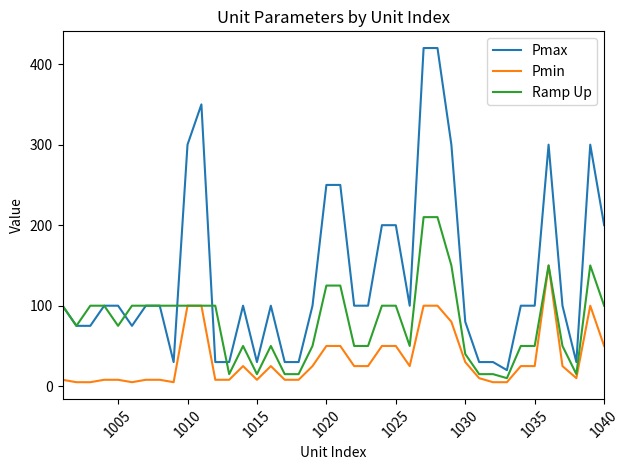

What is the maximum value for Ramp Up?

210